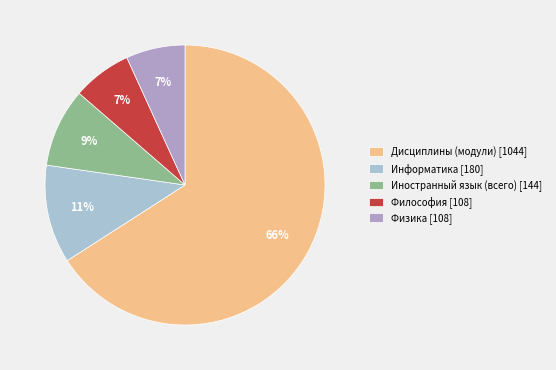

To the nearest percent, what is the difference between the largest and smallest slice percentages?

59%